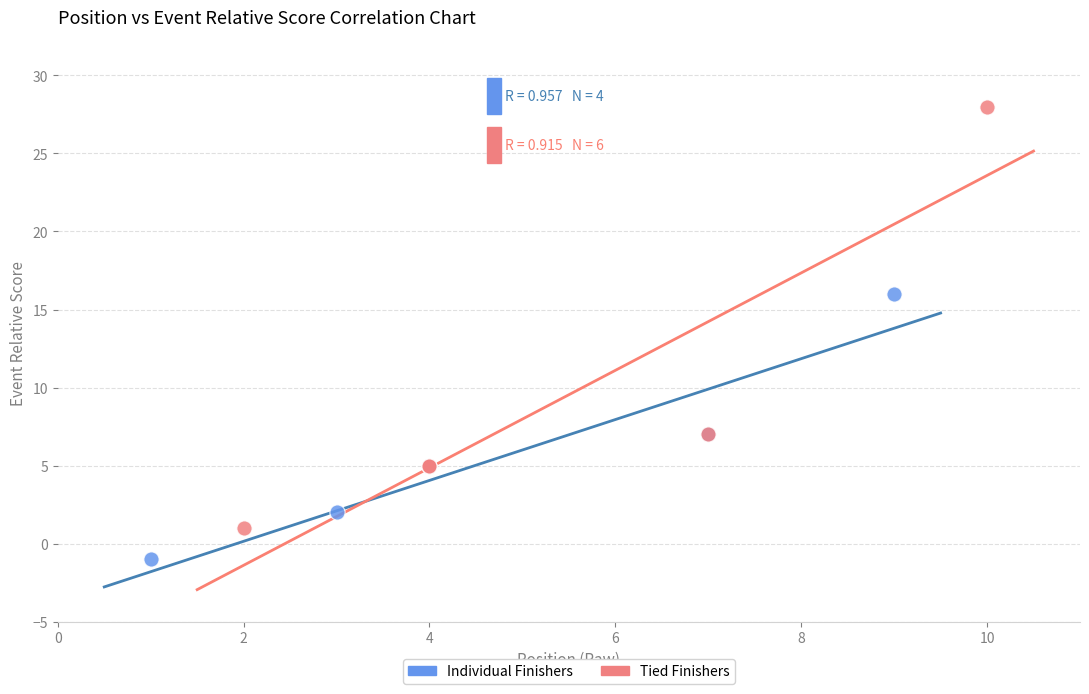

Which series contains the highest Y value?

Tied Finishers